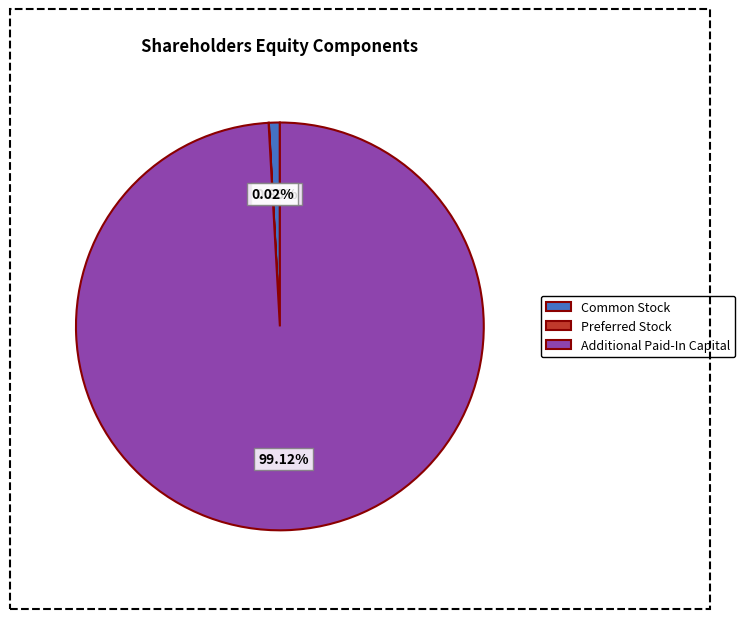

Which slice is the largest?

Additional Paid-In Capital